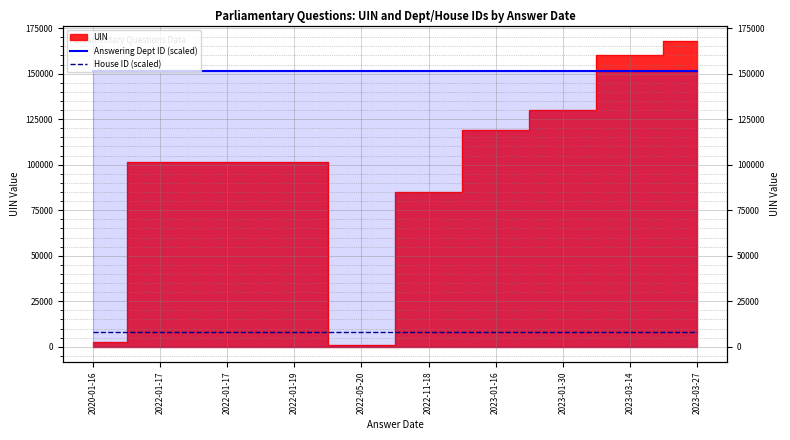

How many categories are shown in the chart?

10